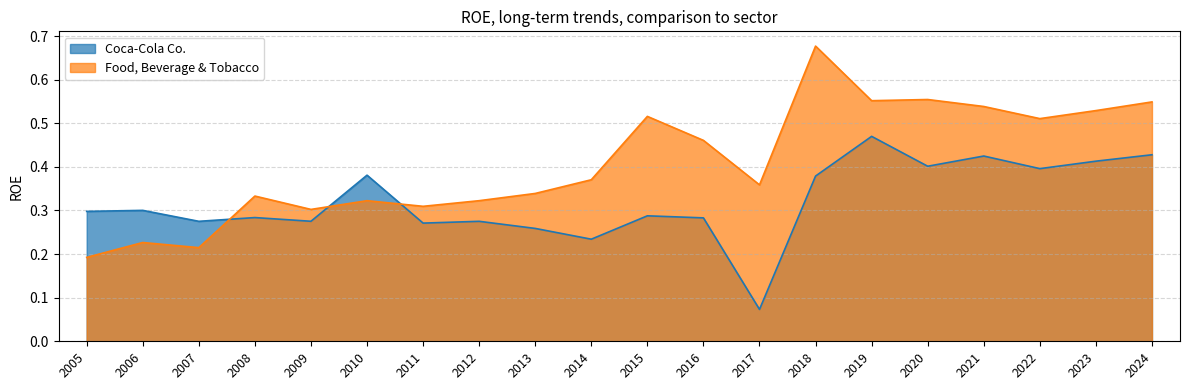

After their last crossing, which series has the higher values: Coca-Cola Co. or Food, Beverage & Tobacco?

Food, Beverage & Tobacco